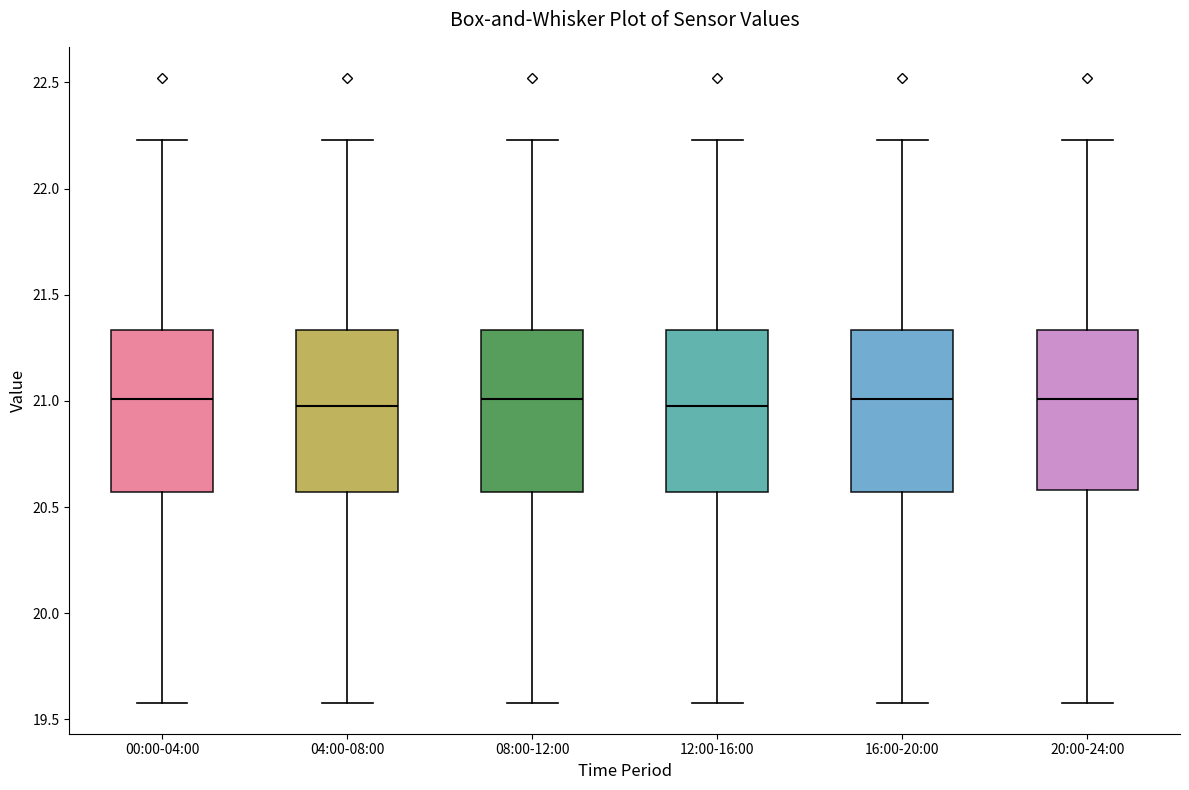

Reading left to right, read every box against the y-axis: the position of its median line, the range the box covers, and the ends of its whiskers. The values are not printed on the chart, so give them approximately, as read against the axis.

00:00-04:00: median 21.00, box 20.55 to 21.35, whiskers 19.60 to 22.25
04:00-08:00: median 21.00, box 20.55 to 21.35, whiskers 19.60 to 22.25
08:00-12:00: median 21.00, box 20.55 to 21.35, whiskers 19.60 to 22.25
12:00-16:00: median 21.00, box 20.55 to 21.35, whiskers 19.60 to 22.25
16:00-20:00: median 21.00, box 20.55 to 21.35, whiskers 19.60 to 22.25
20:00-24:00: median 21.00, box 20.60 to 21.35, whiskers 19.60 to 22.25